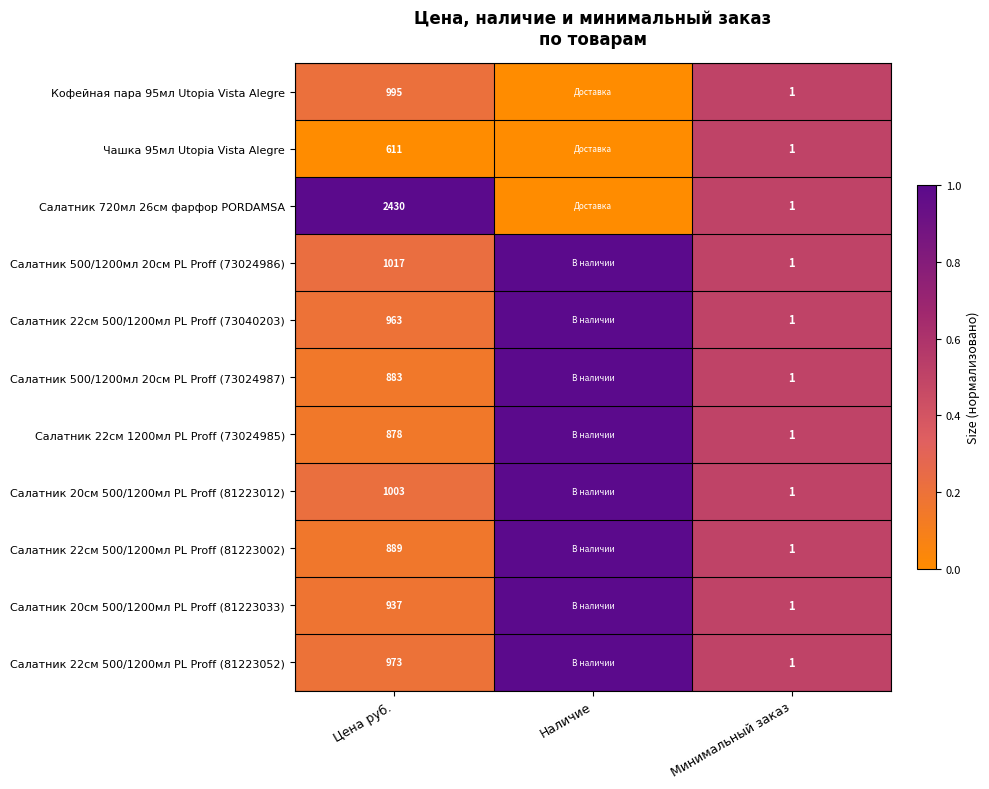

At how many categories does at least one series exceed 0?

3